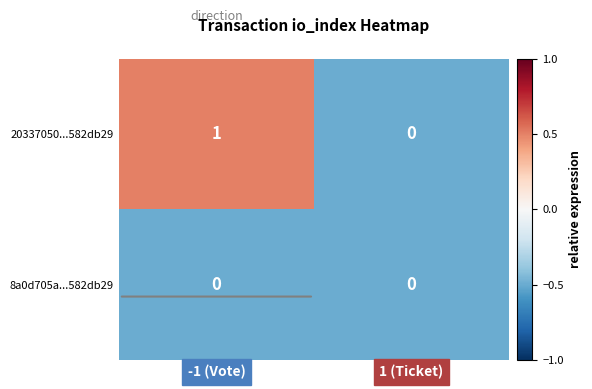

At which label is 20337050...582db29 closest to 0?

1 (Ticket)